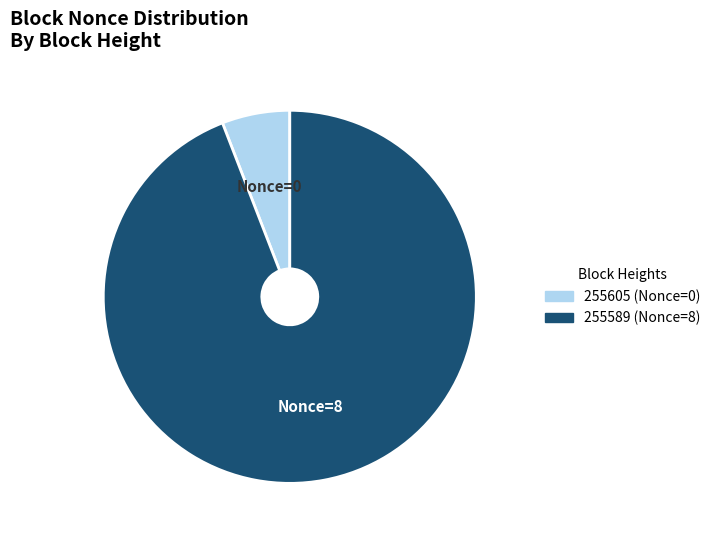

How many segments does this pie chart have?

2